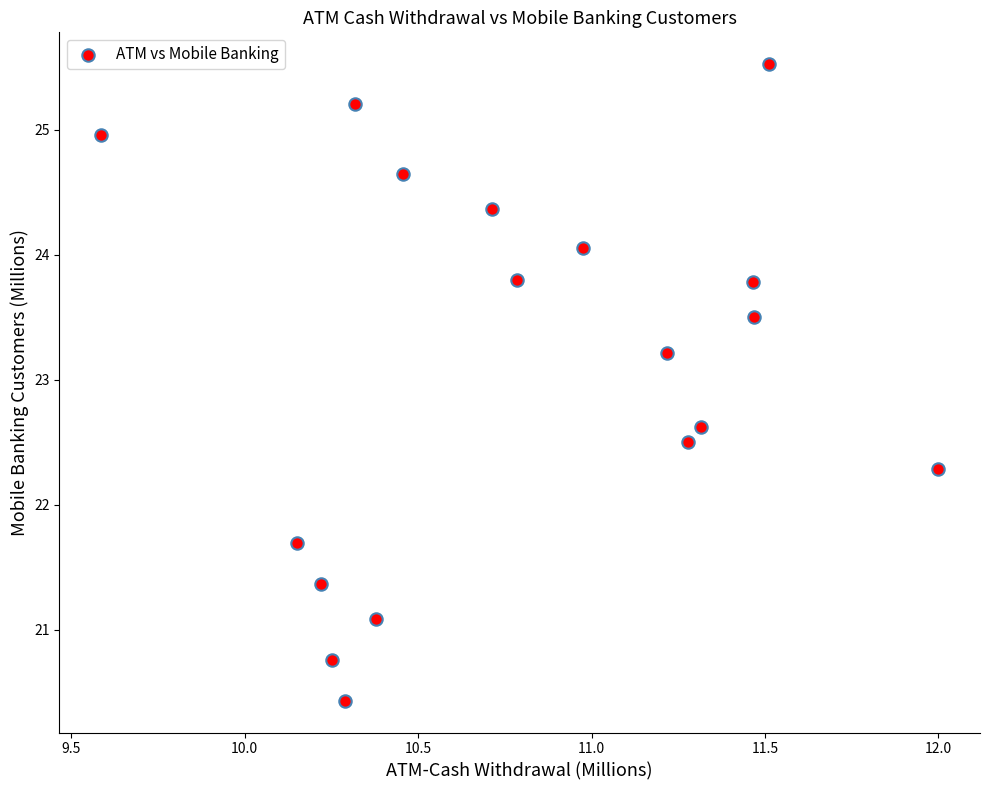

What is the range of Y values (max minus min)?

5.1